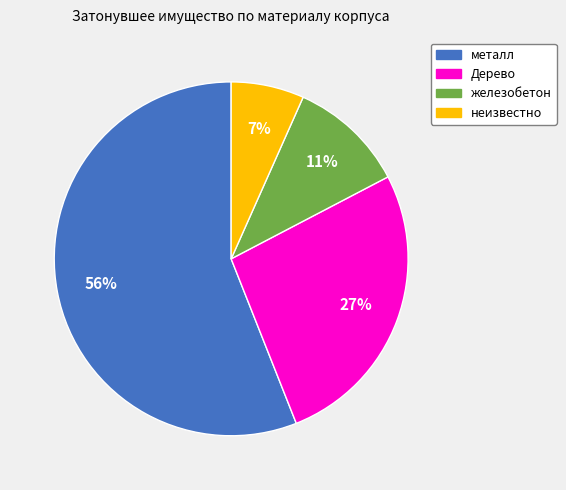

Rank the categories by value from highest to lowest.

металл, Дерево, железобетон, неизвестно